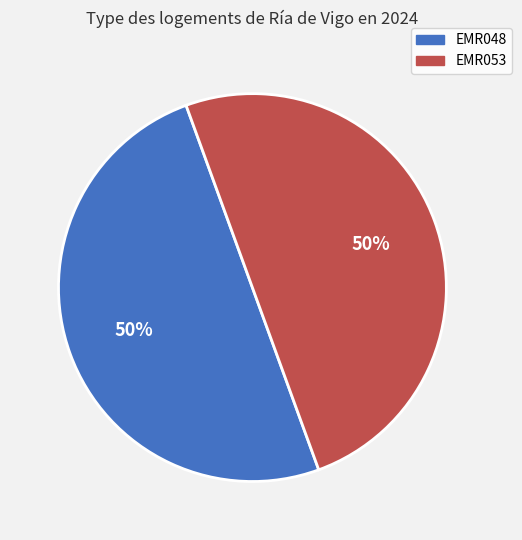

Is it true that EMR053 is 63% of the pie?

False